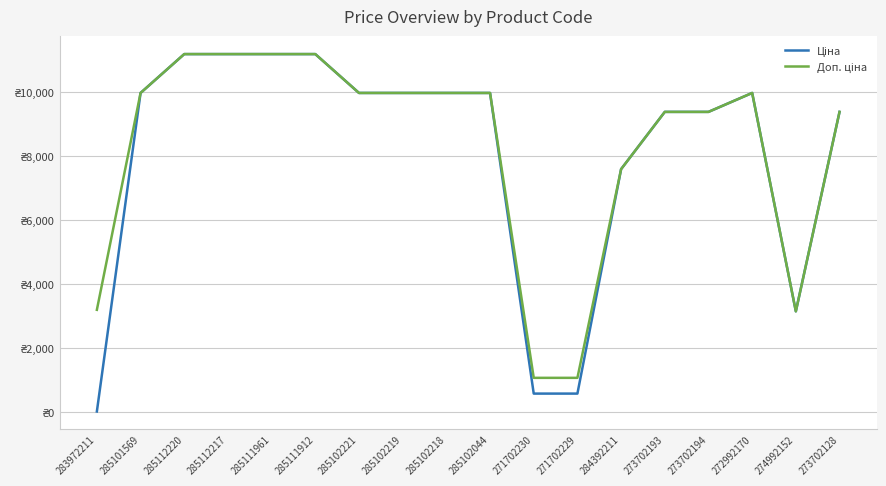

Which category has the highest value across all series?

285112220